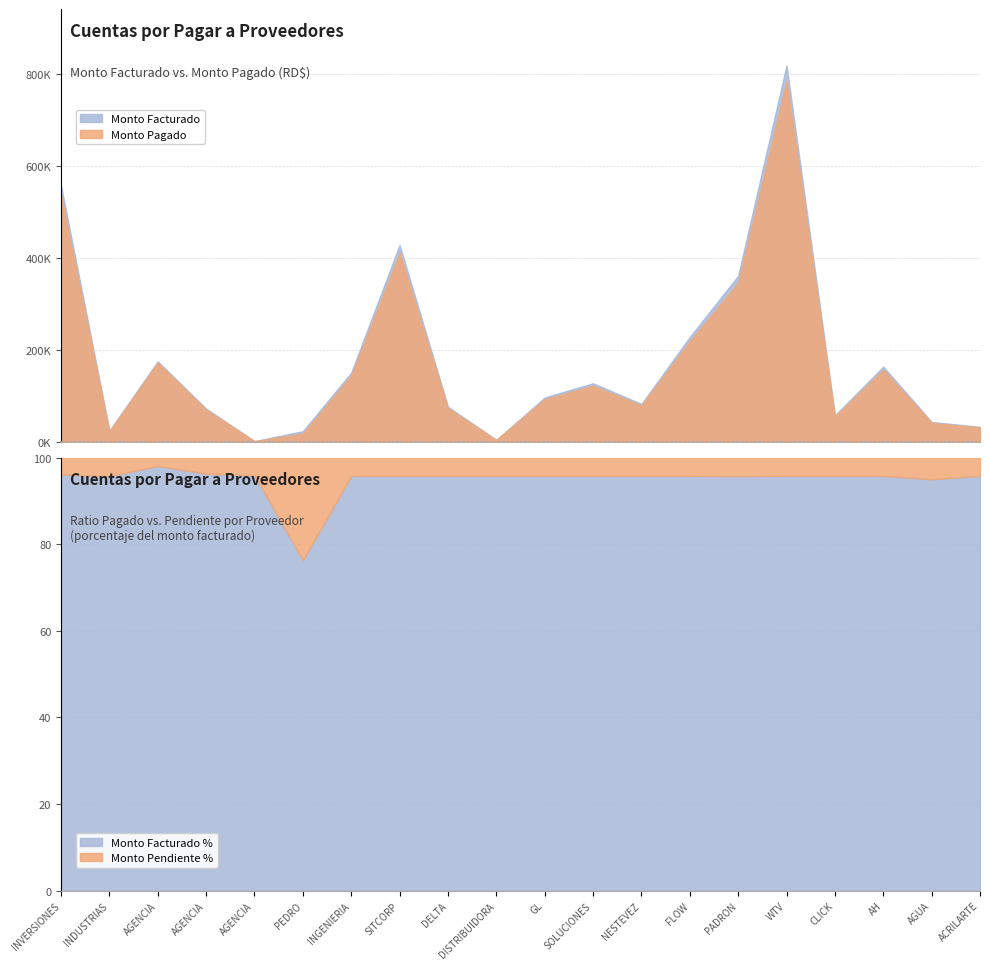

True or false: Monto Pagado and Monto Facturado cross at least once.

False